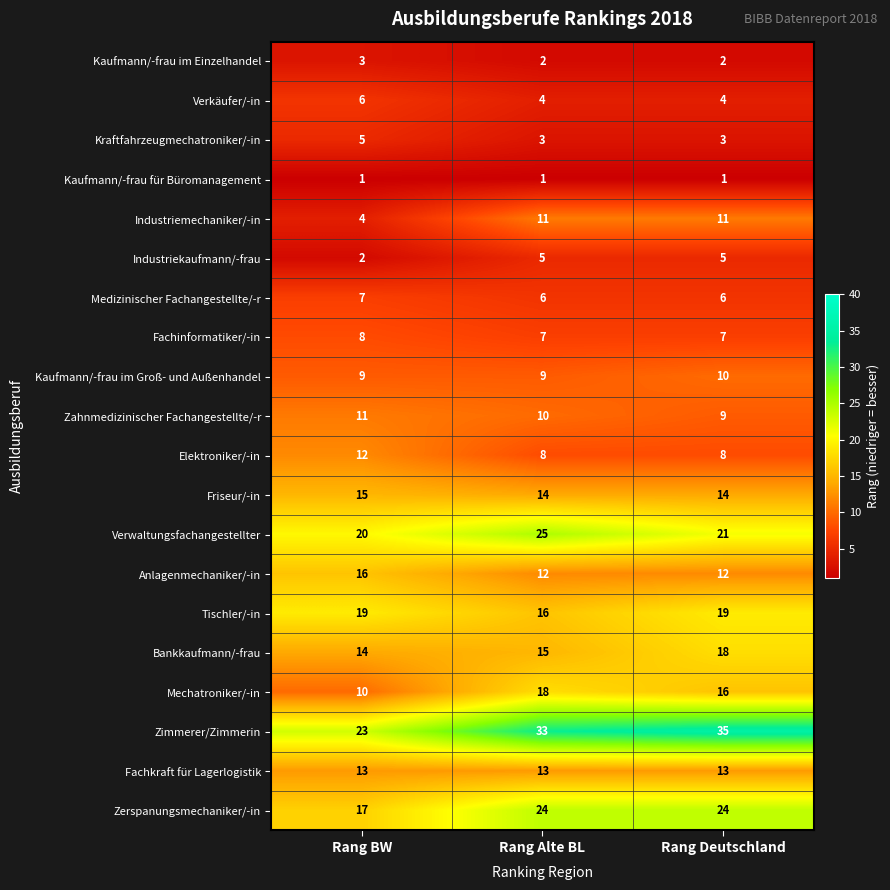

What is the sum of all Elektroniker/-in values?

28